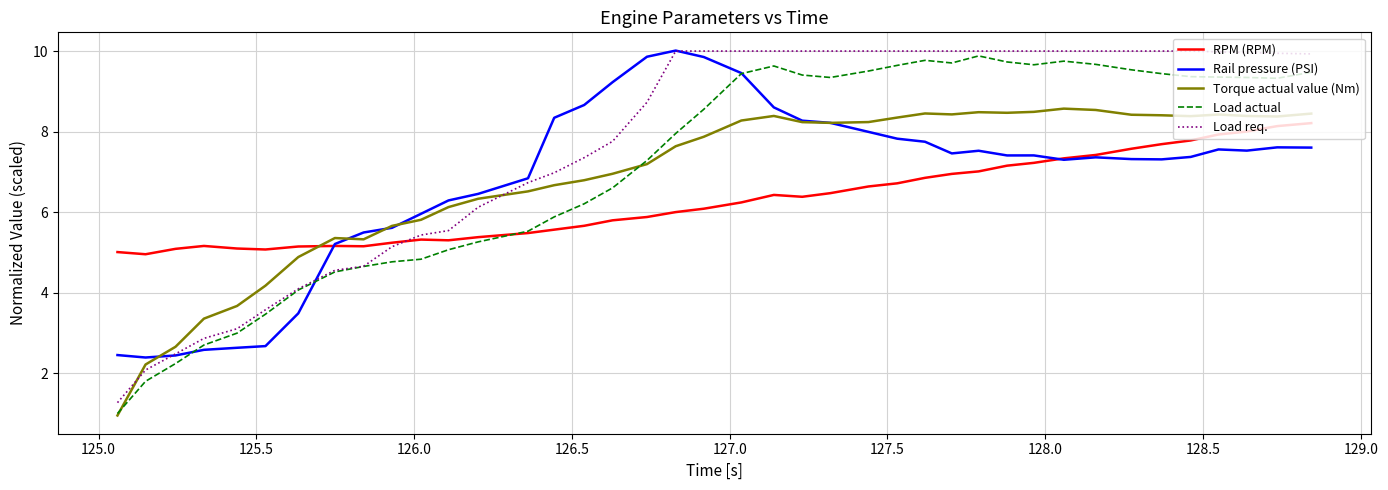

Which series ends up on top after the final intersection of Load req. and Torque actual value (Nm)?

Load req.